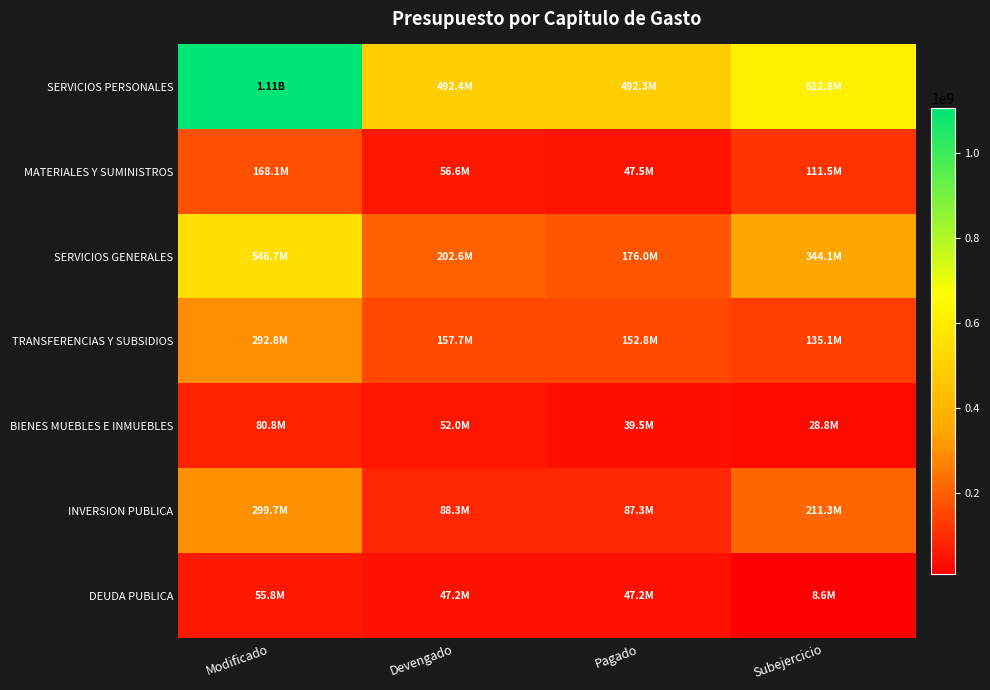

What is the greatest value displayed?

1105196893.5